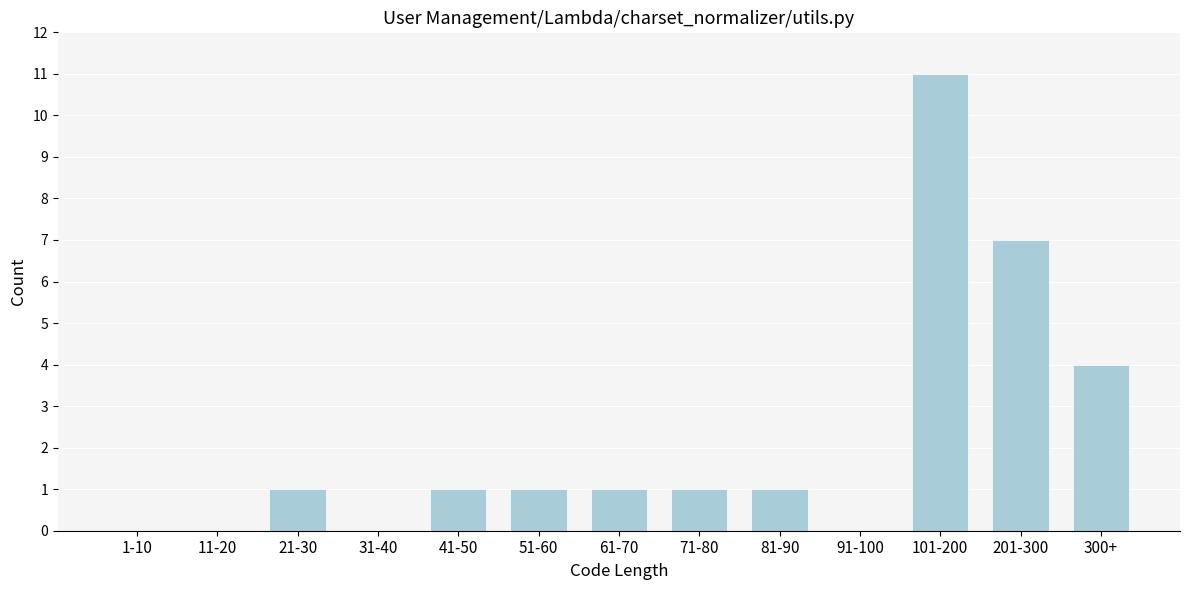

Reading left to right, transcribe all the data shown in this chart.

1-10=0	11-20=0	21-30=1	31-40=0	41-50=1	51-60=1	61-70=1	71-80=1	81-90=1	91-100=0	101-200=11	201-300=7	300+=4